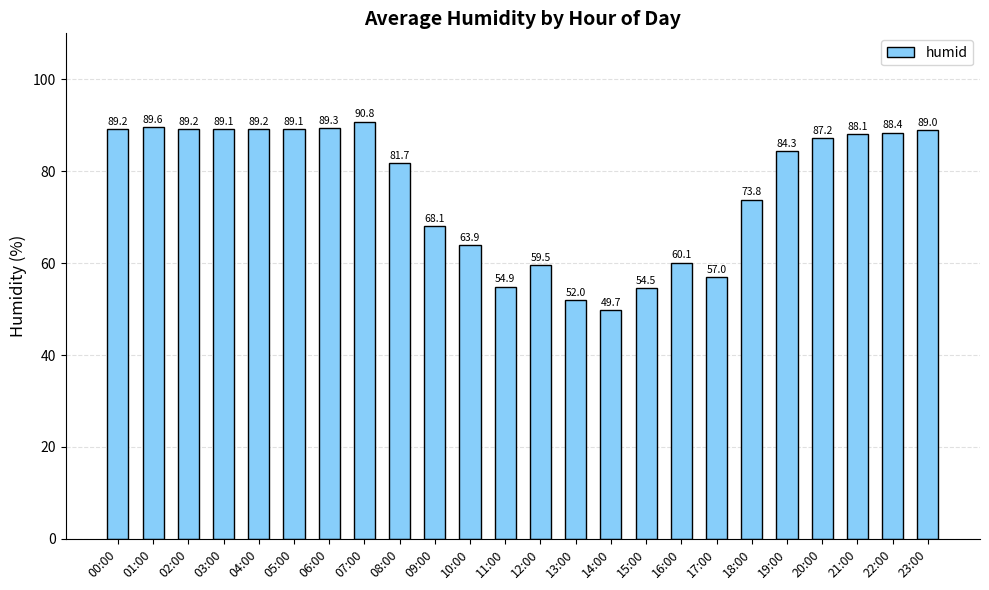

How many data points does each series have?

24